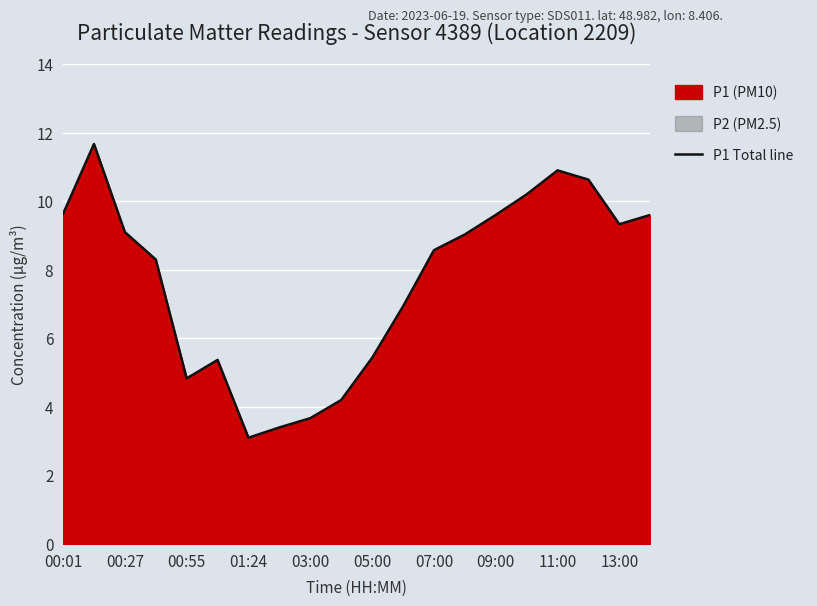

True or false: P1 Total line has a value of 14.2 at 07:00.

False